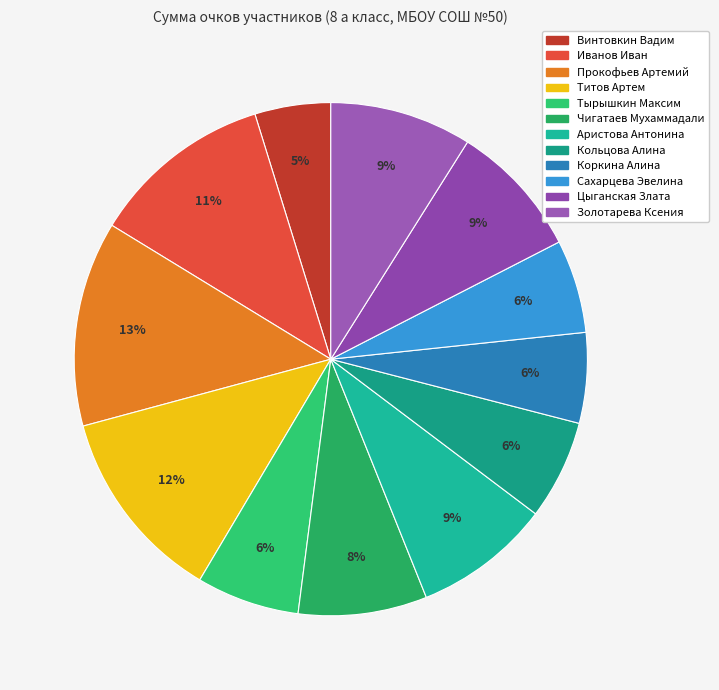

What is the change in value from Винтовкин Вадим to Сахарцева Эвелина?

+25